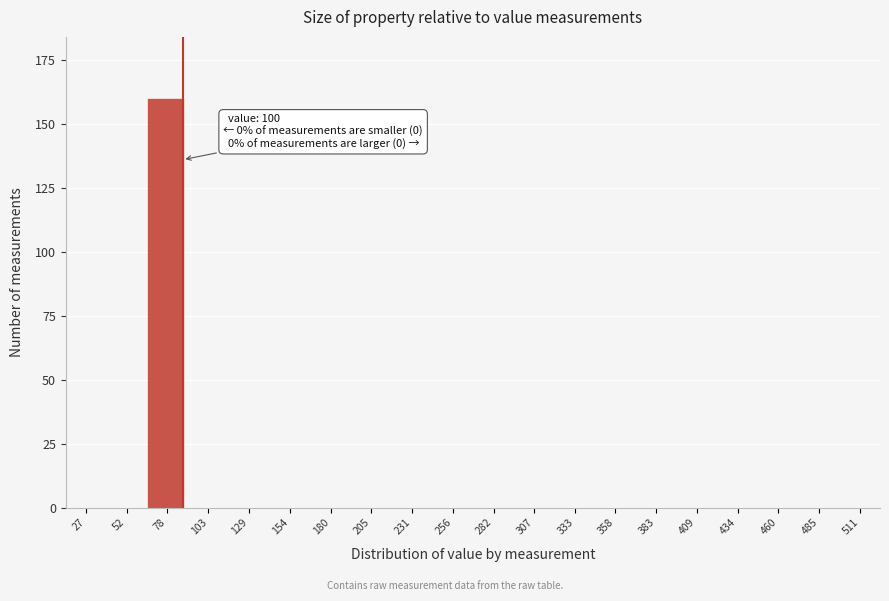

Reading left to right, what are all the values shown in this chart?

27=0	52=0	78=160	103=0	129=0	154=0	180=0	205=0	231=0	256=0	282=0	307=0	333=0	358=0	383=0	409=0	434=0	460=0	485=0	511=0